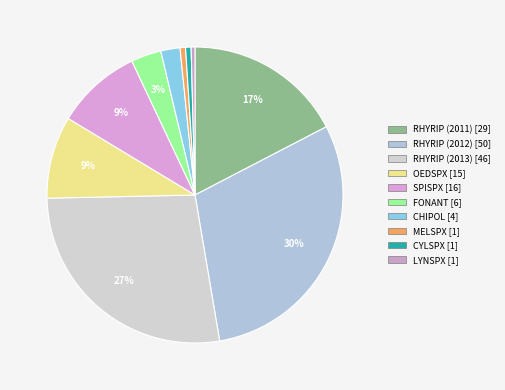

The LYNSPX slice represents 0% of the pie. True or false?

True